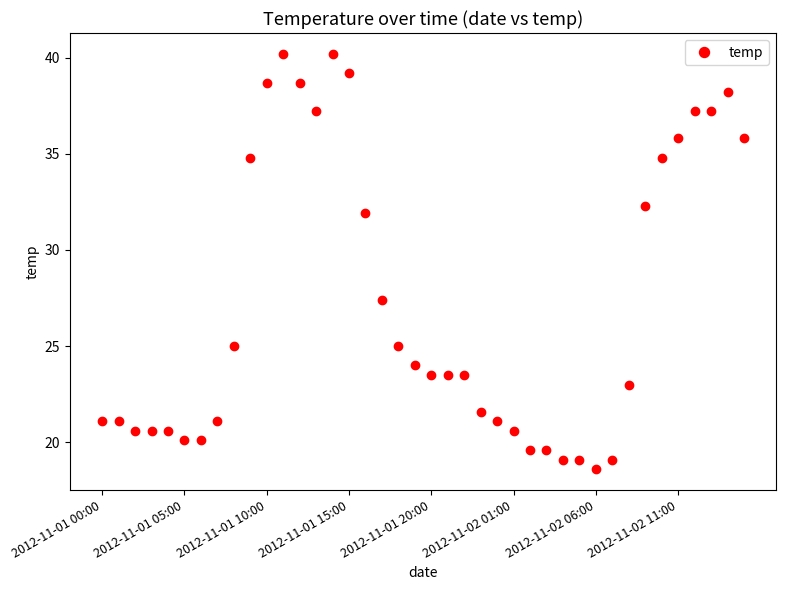

Count the number of categories in the chart.

40